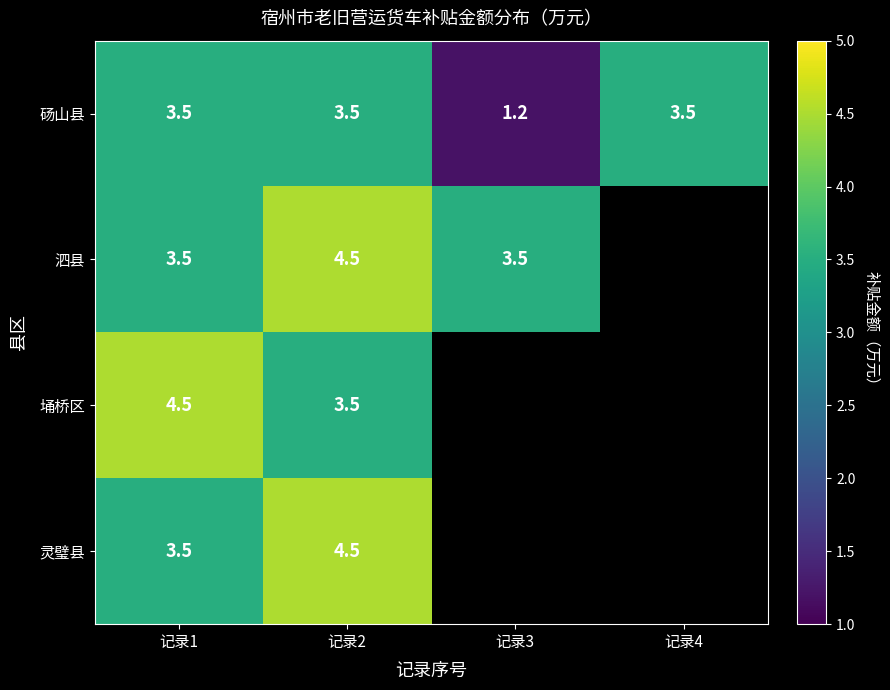

What is the sum of the 砀山县 values at 记录1 and 记录4?

7.0